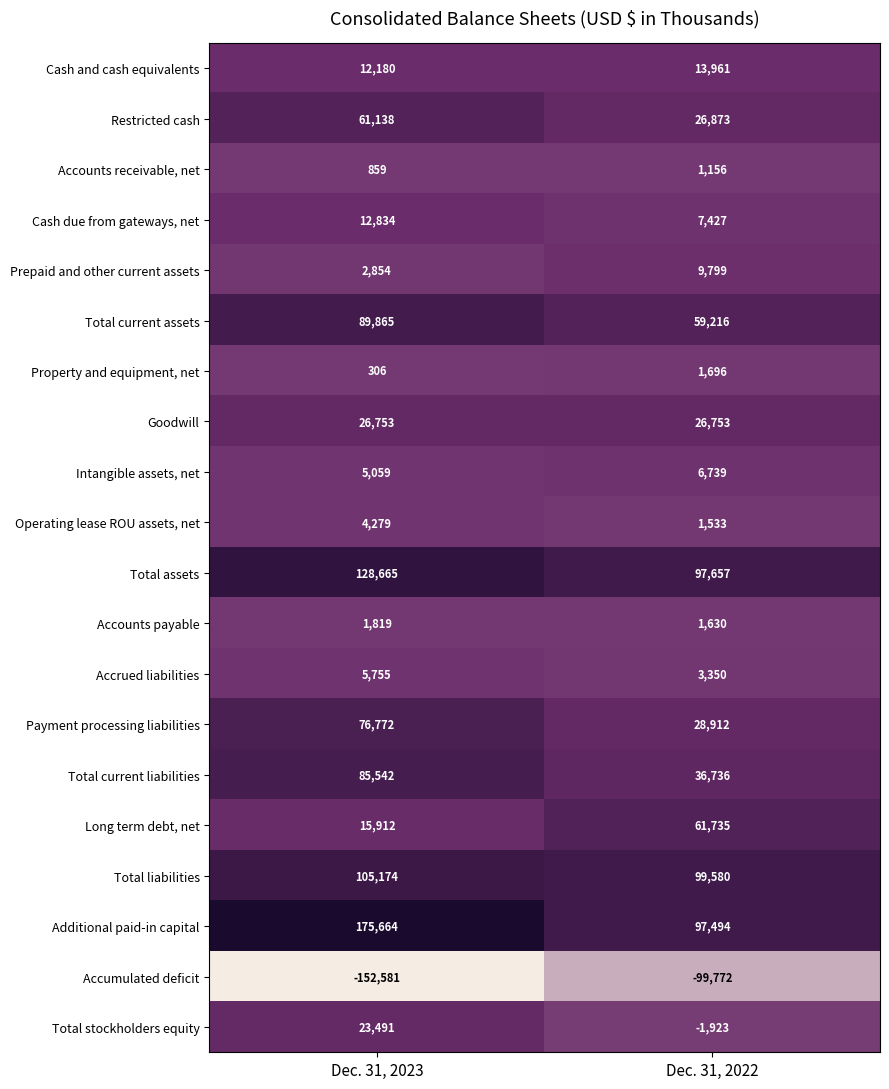

Is the value of Total current assets at Dec. 31, 2022 greater than the value of Intangible assets, net at Dec. 31, 2023?

Yes